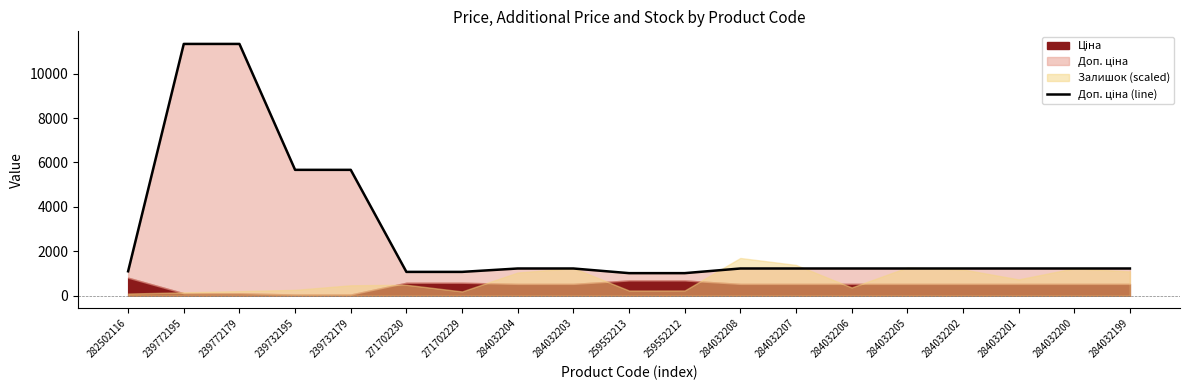

What is the average value?

2713.7